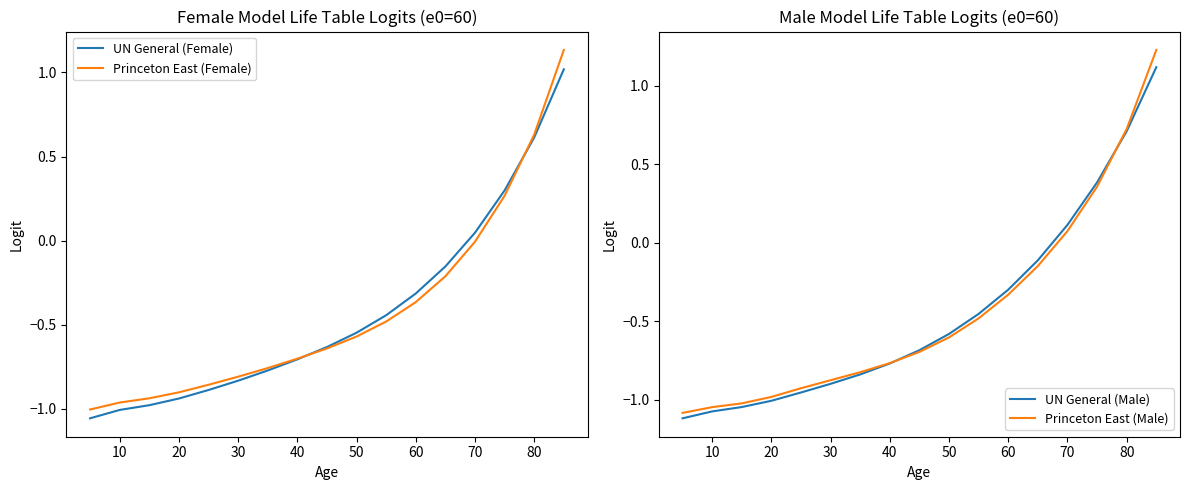

How many lines are shown in the chart?

4